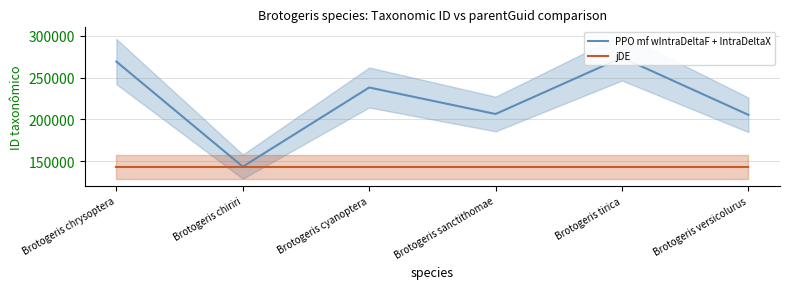

What position from the left is Brotogeris sanctithomae?

4